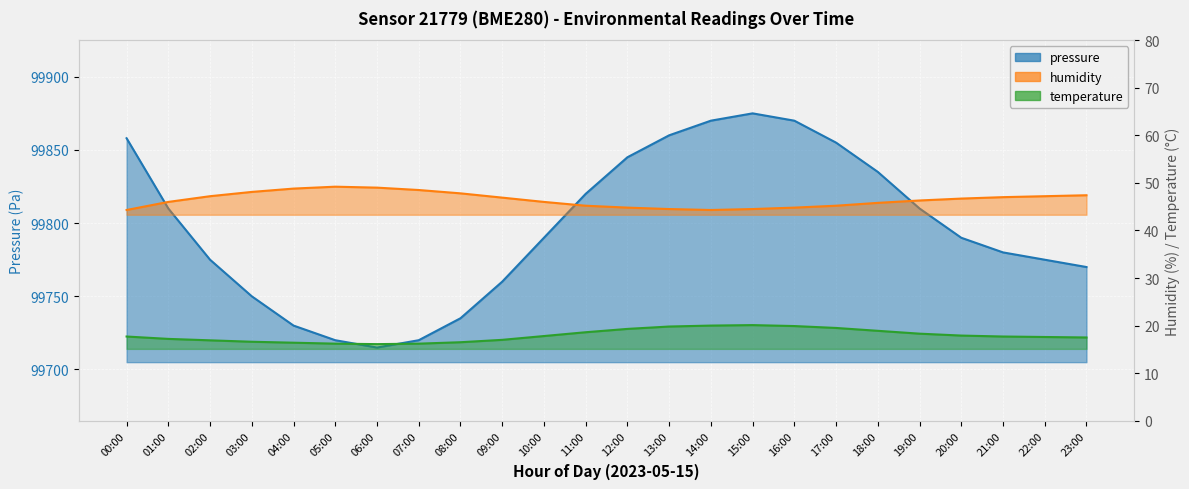

What is the label of the 4th point from the right?

20:00